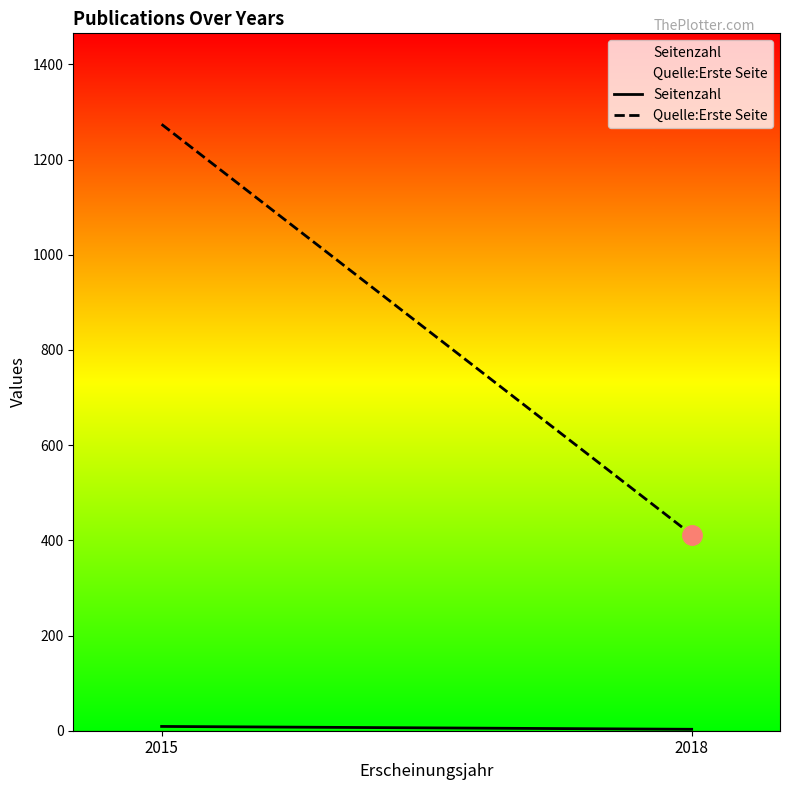

What is the sum of the Quelle:Erste Seite values at 2018 and 2015?

1686